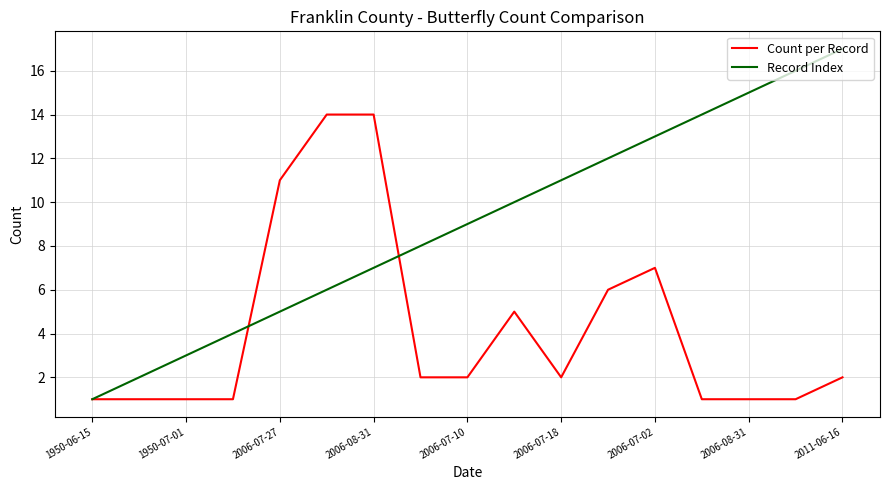

What is the maximum value for Record Index?

17